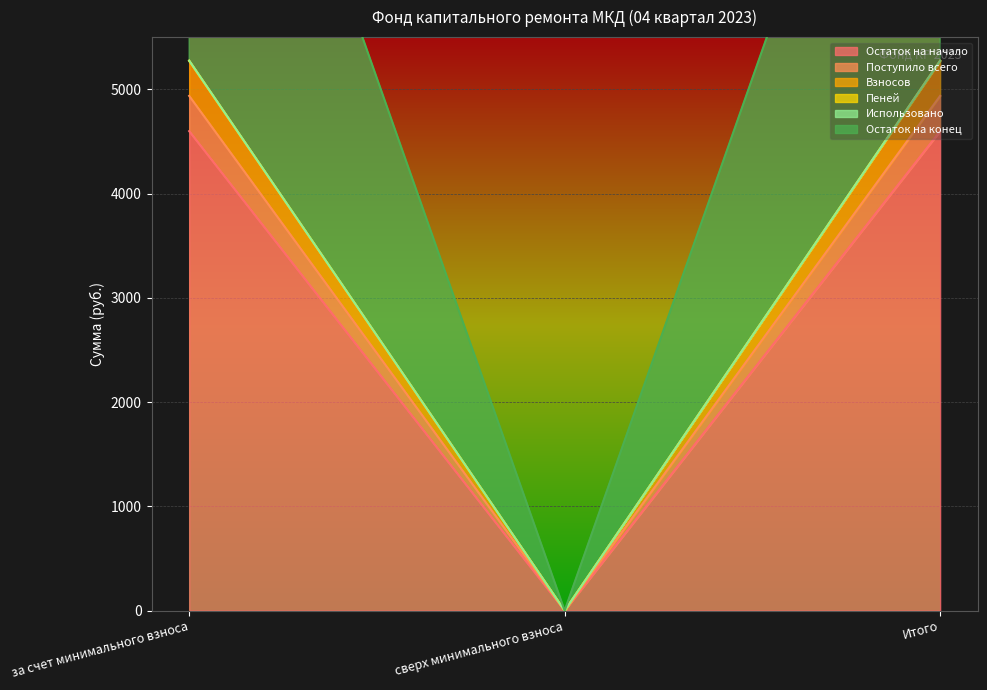

Read the Остаток на конец value at Итого.

5274.5